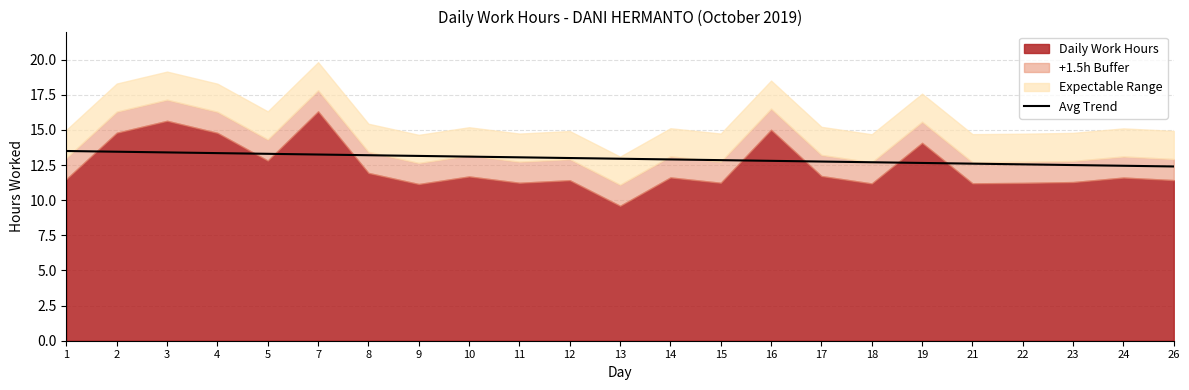

What is the value of the 18th point from the left?

12.7